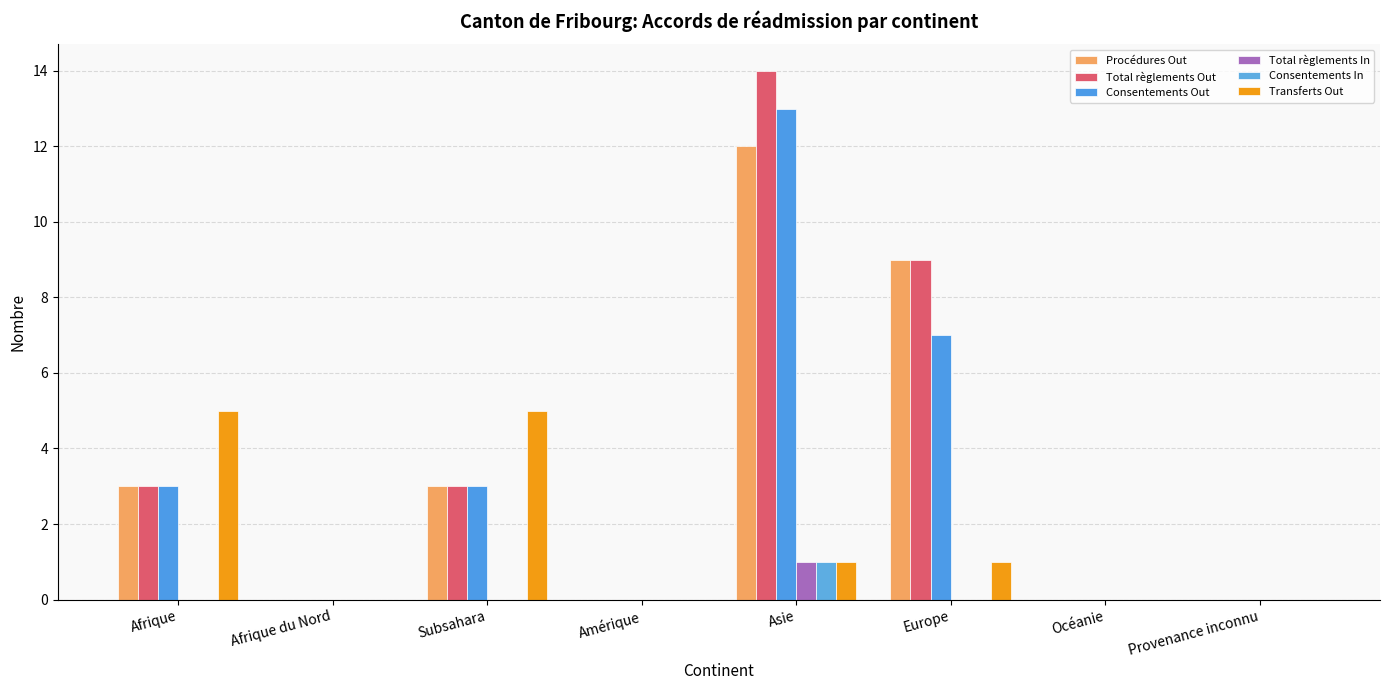

Rank the series at Provenance inconnu from highest to lowest value.

Procédures Out, Total règlements Out, Consentements Out, Total règlements In, Consentements In, Transferts Out